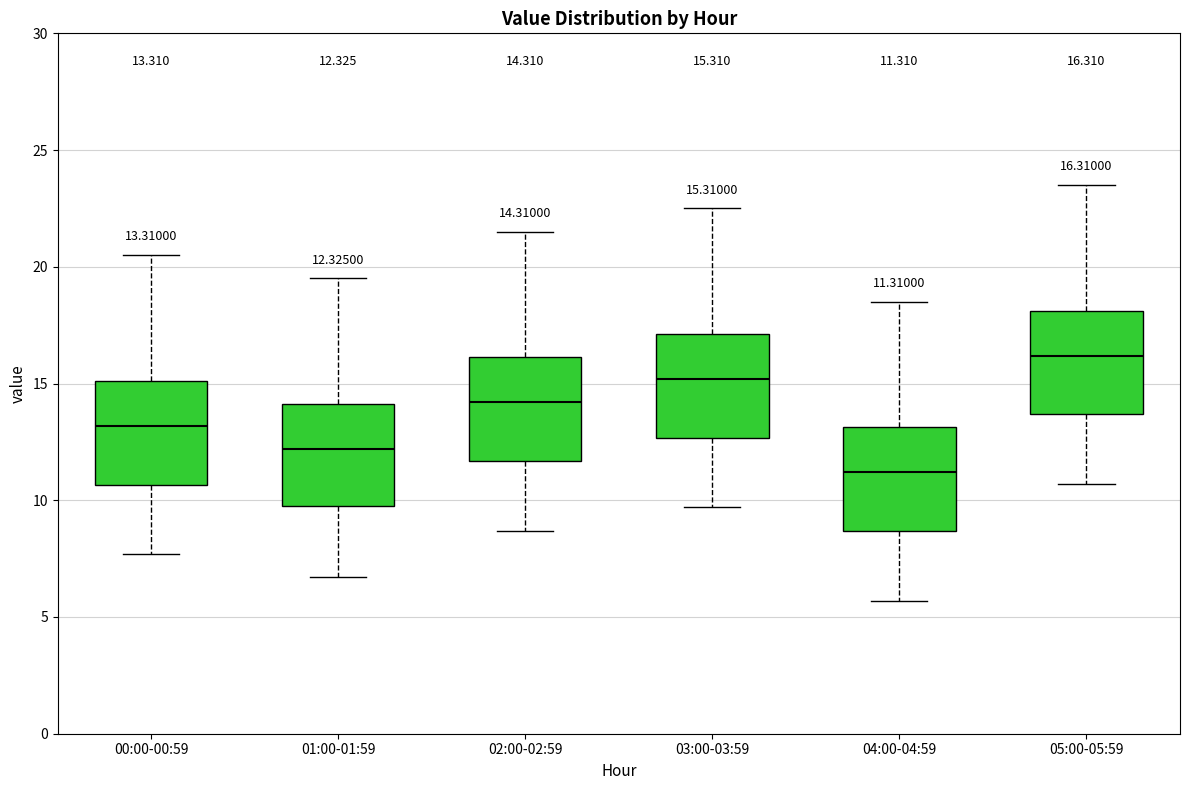

Which box has the highest median line?

05:00-05:59